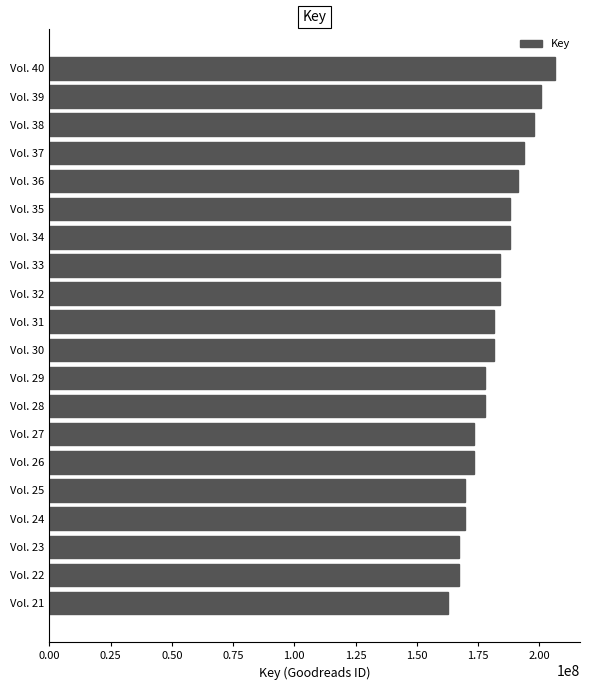

What is the ratio of the value at Vol. 36 to the value at Vol. 30?

1.1